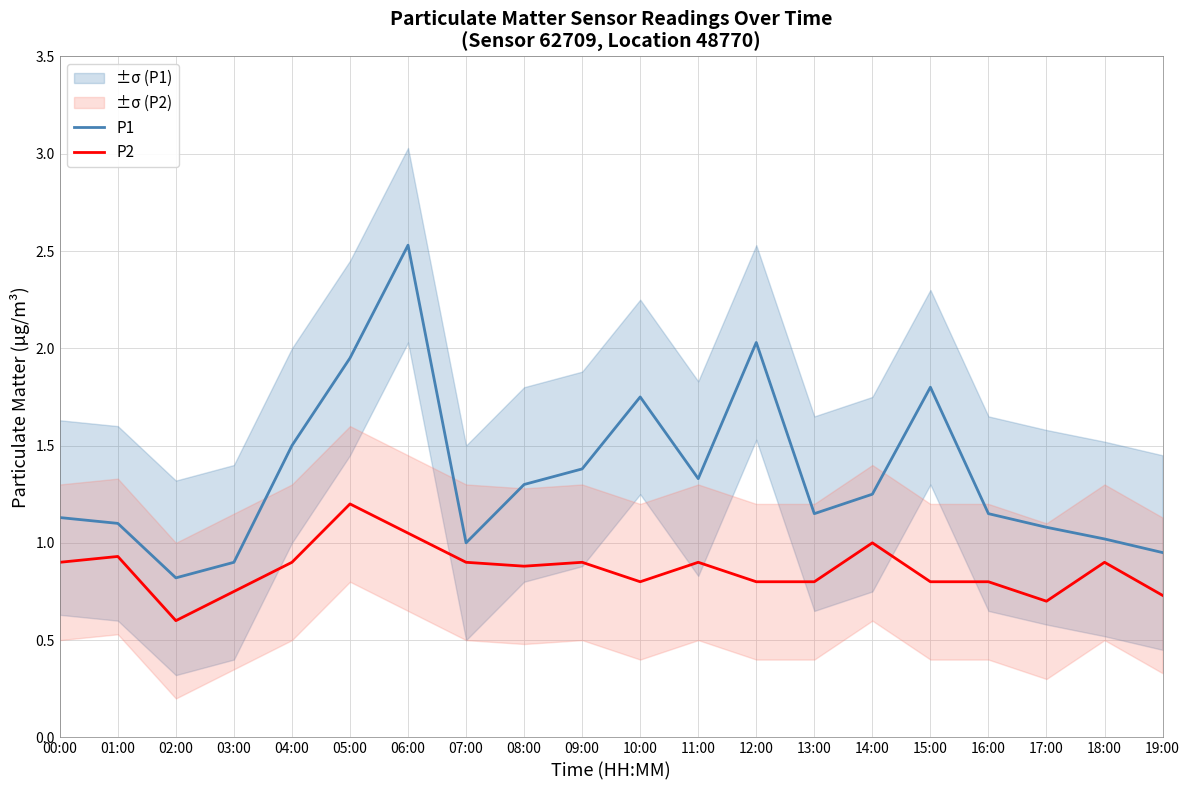

At which category does P1 reach its first local valley?

02:00